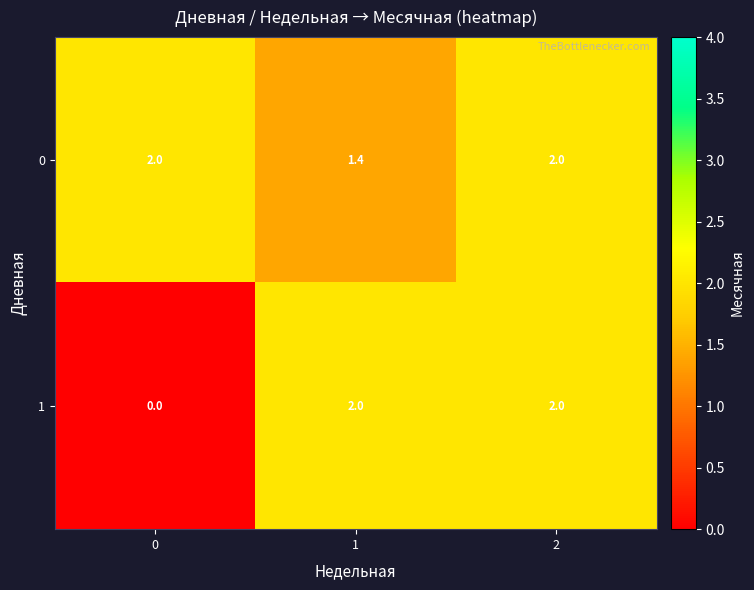

Reading left to right, what are all the values shown in this chart?

0: 0=2.0	1=1.4	2=2.0
1: 0=0.0	1=2.0	2=2.0